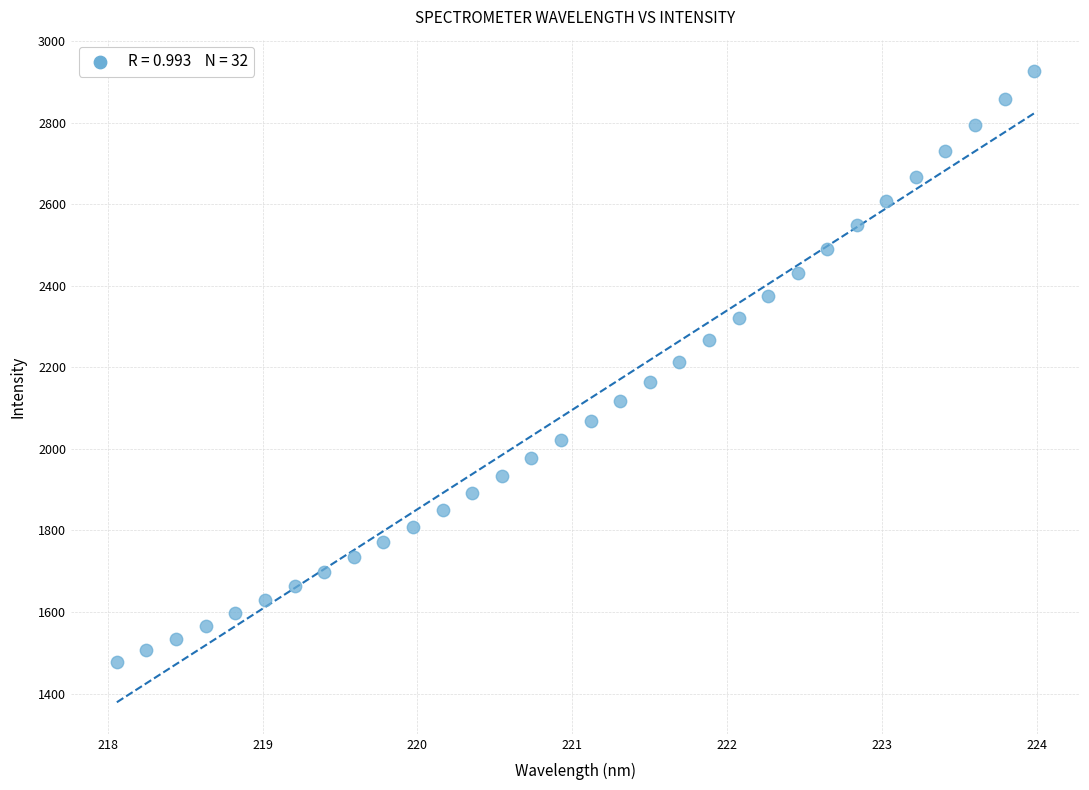

What is the range of Y values (max minus min)?

1447.7